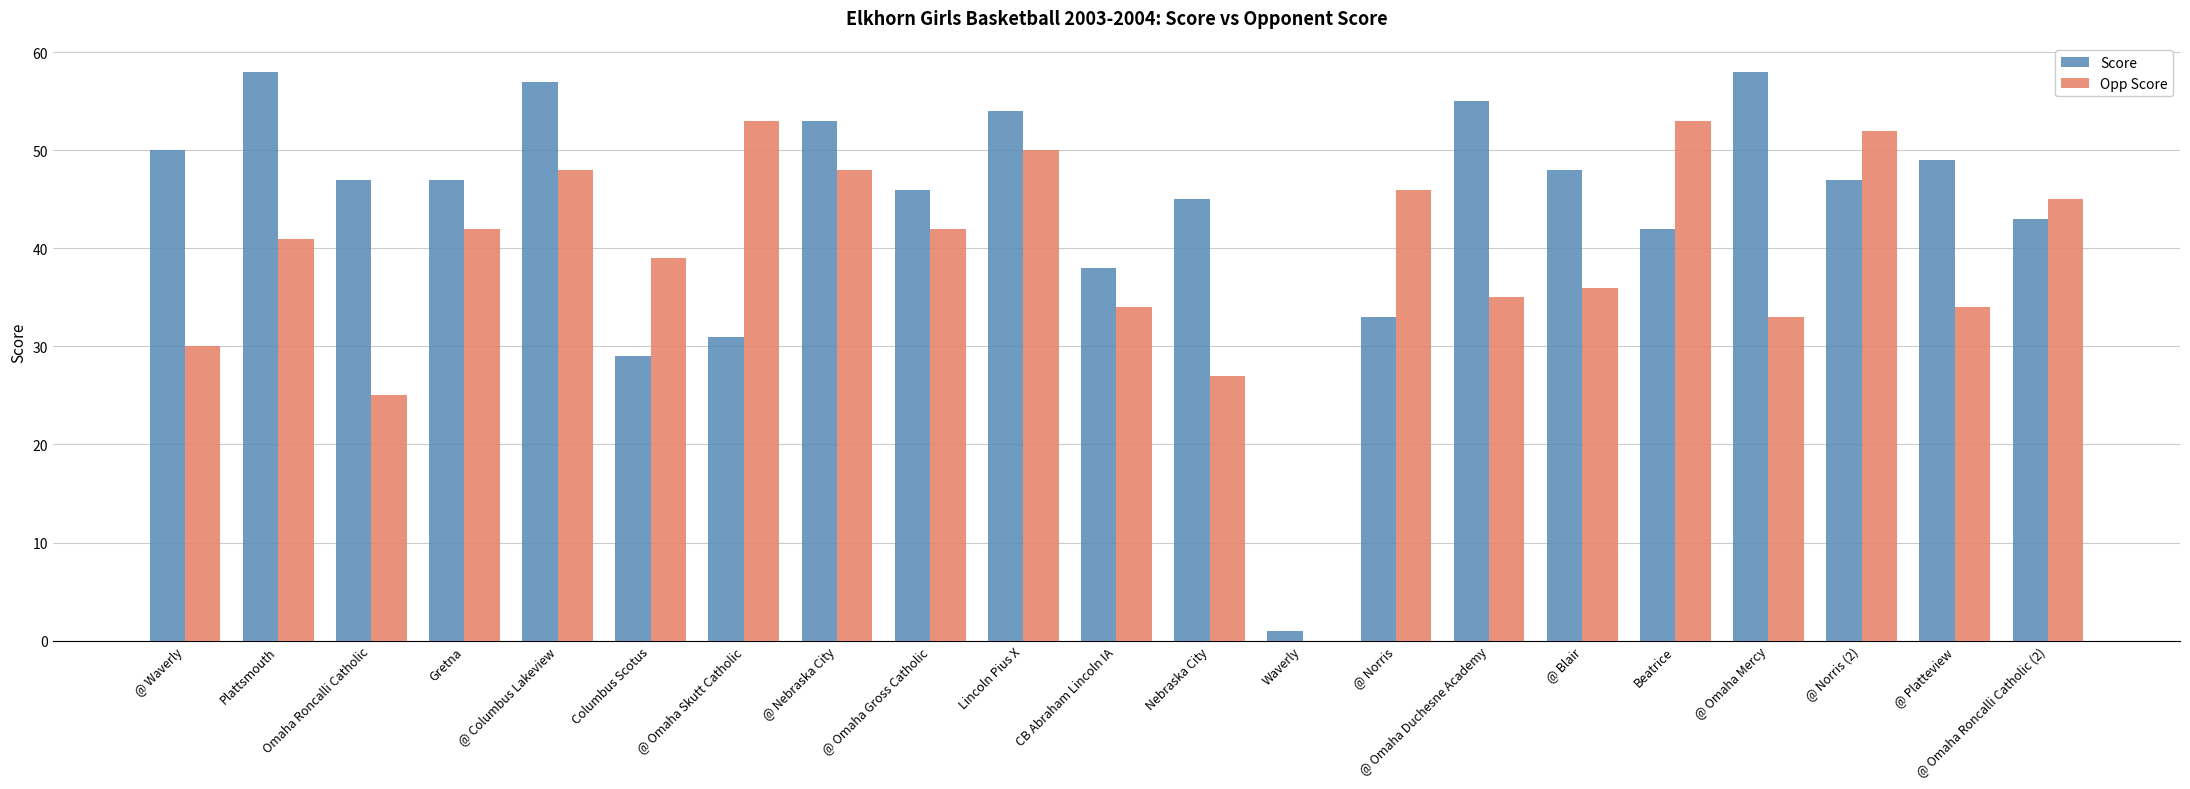

Which series changed the most between Columbus Scotus and @ Omaha Mercy?

Score